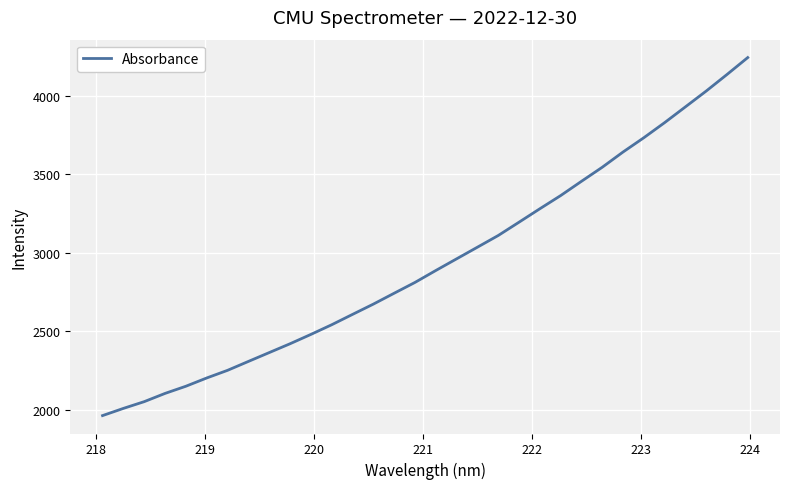

How many categories are shown in the chart?

32